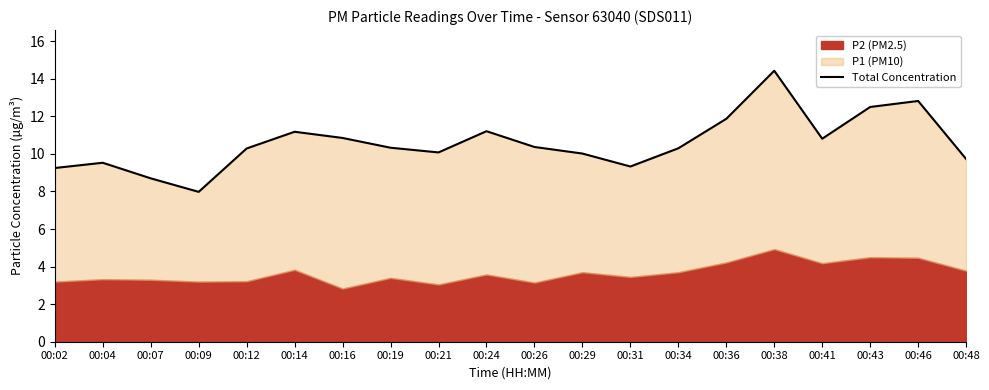

What is the sum of all values?

211.6